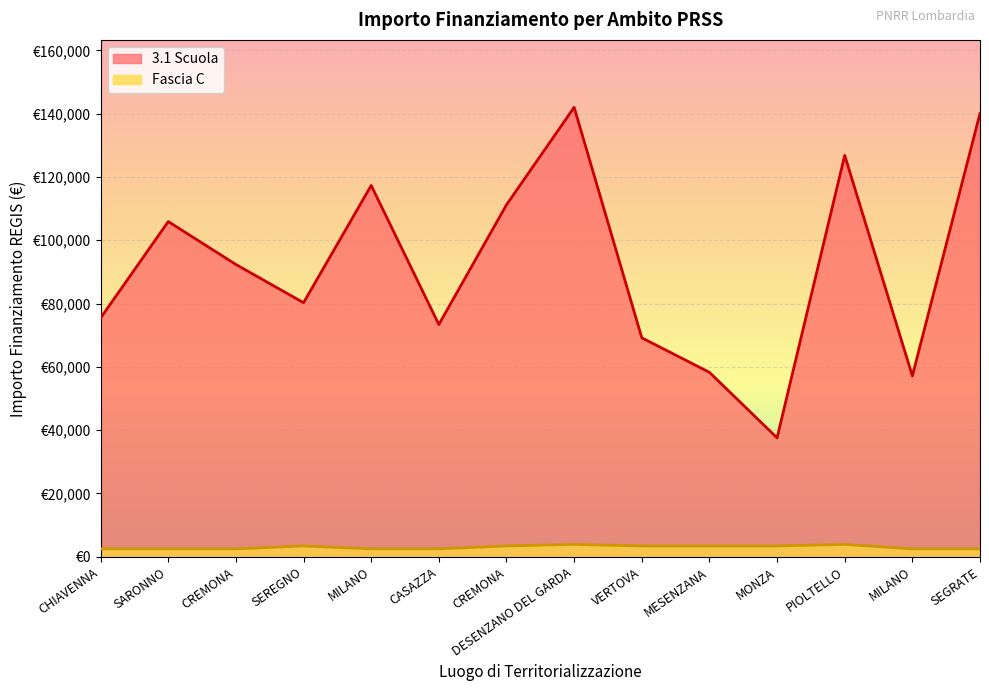

Reading left to right, what are all the values shown in this chart?

3.1 Scuola: 75442.6	105915.0	92341.9	80270.1	117311.1	73375.7	111198.7	142004.3	69180.1	58273.5	37577.6	126823.9	57143.9	140087.5
Fascia C: 2498.0	2498.0	2498.0	3413.0	2498.0	2498.0	3413.0	3903.0	3413.0	3413.0	3413.0	3903.0	2498.0	2498.0